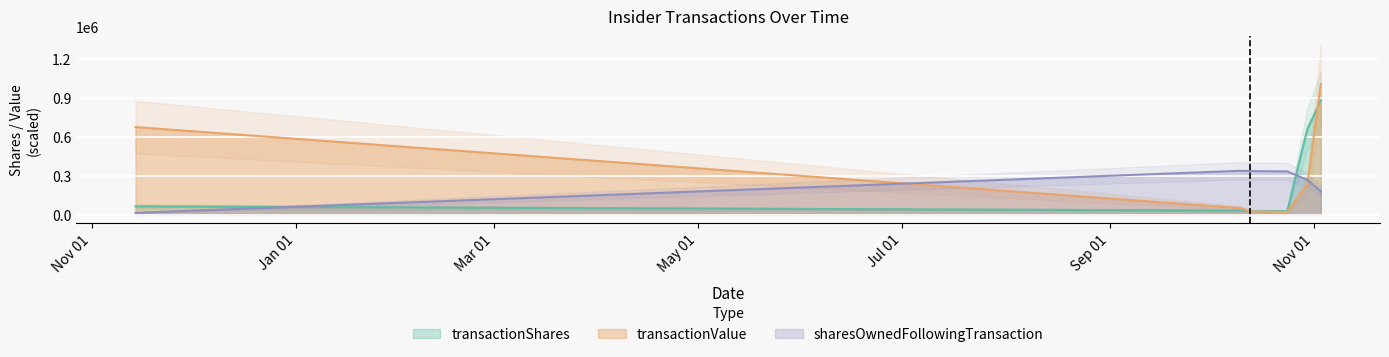

List the series in order of their overall mean, highest first.

transactionValue, transactionShares, sharesOwnedFollowingTransaction